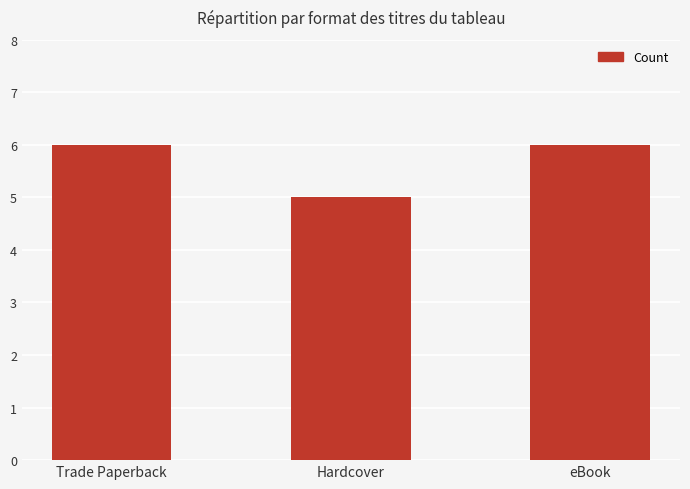

Reading left to right, list all the values displayed in this chart.

6	5	6